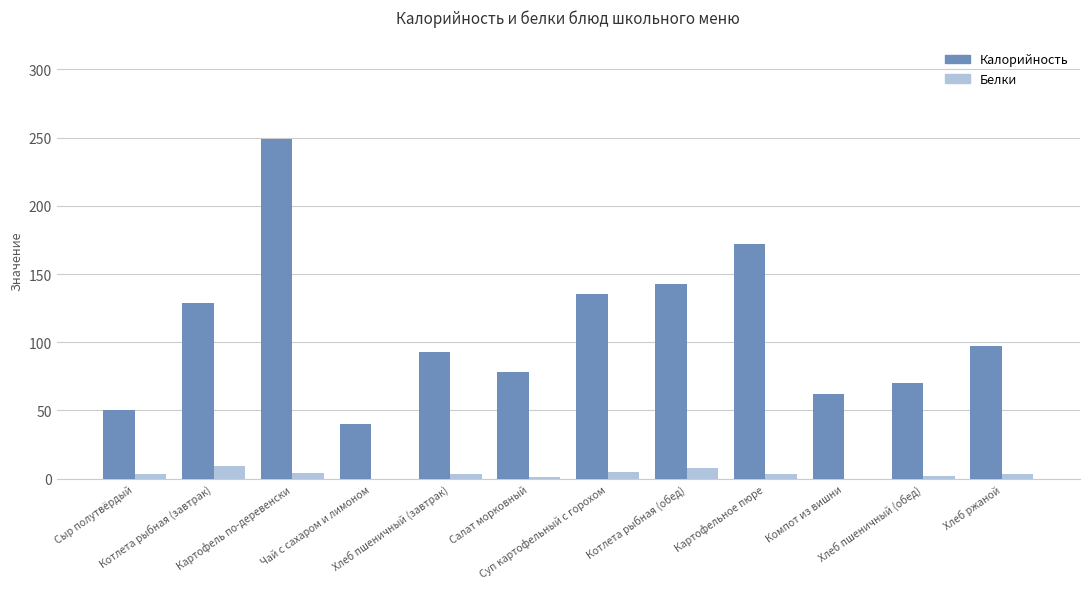

What is the sum of all Белки values?

41